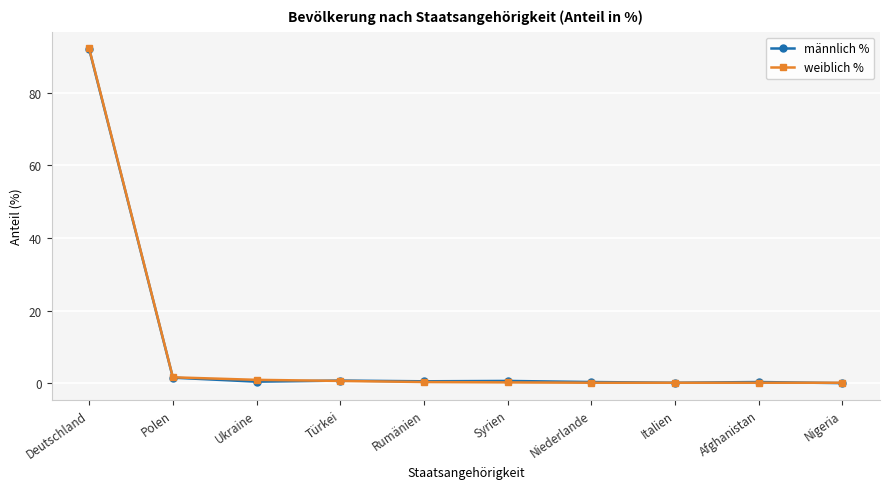

Which series has the widest spread of values?

weiblich %